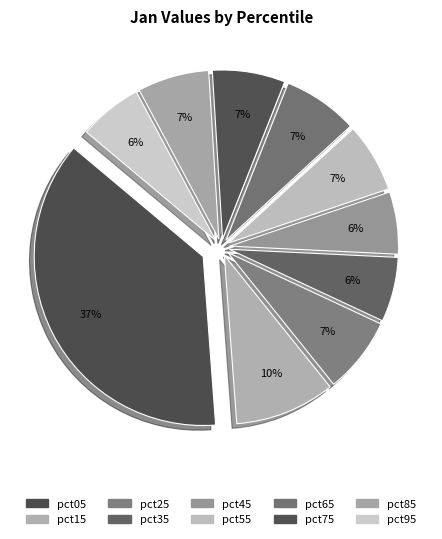

Does pct45 account for over 50% of the chart?

No